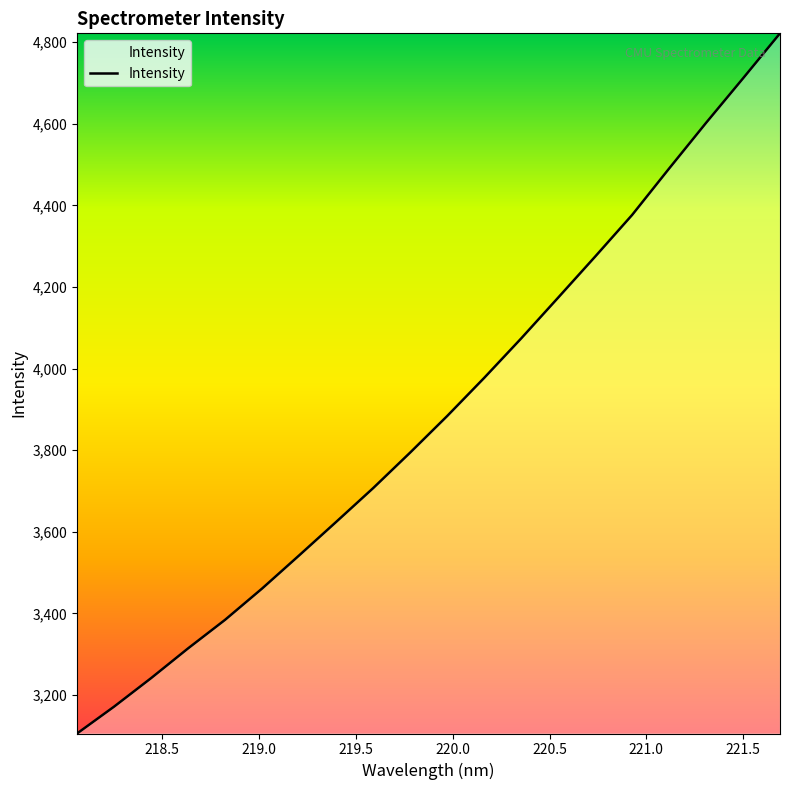

What is the smallest value displayed?

3105.4